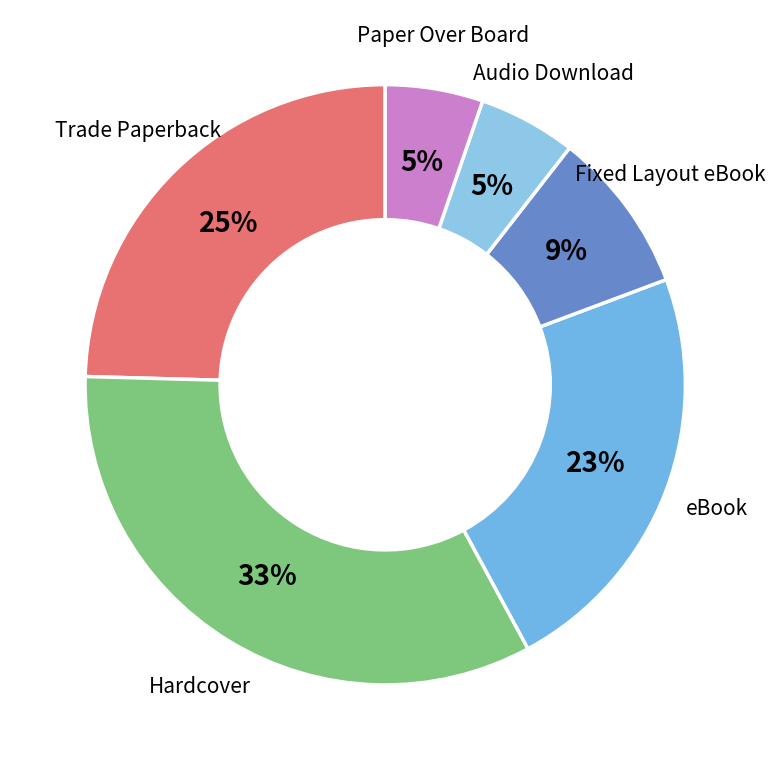

Between Audio Download and Hardcover, which is larger?

Hardcover